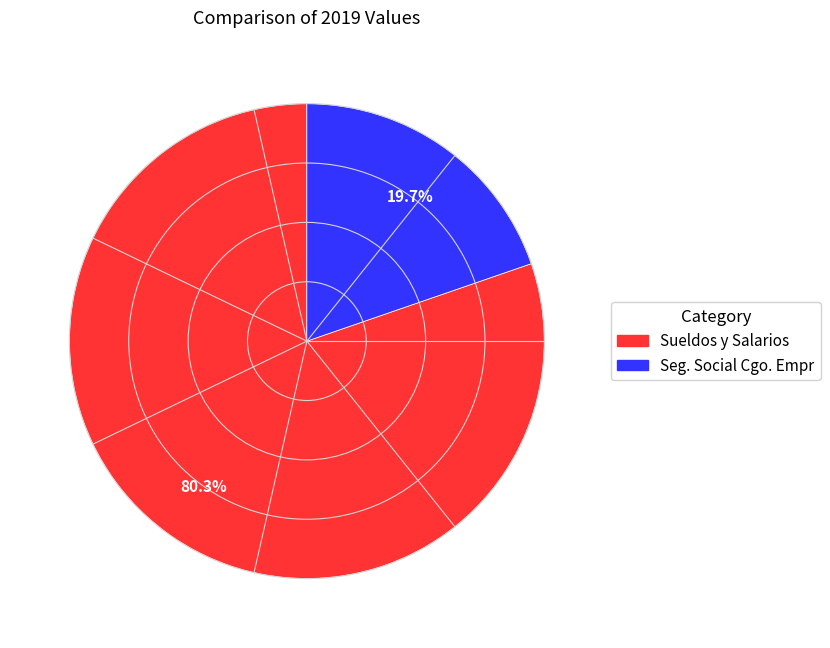

To the nearest percent, what portion does Sueldos y Salarios represent?

80%